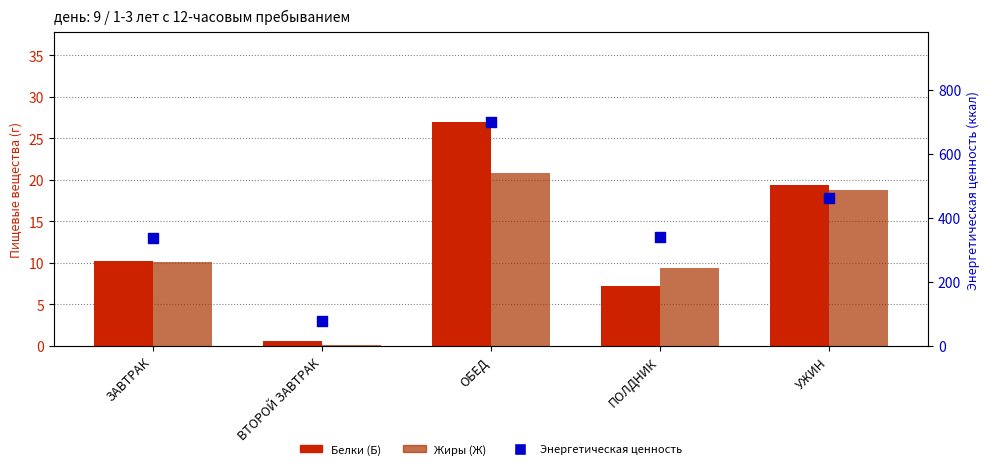

Is the value of Белки (Б) at ЗАВТРАК greater than the value of Жиры (Ж) at ПОЛДНИК?

Yes